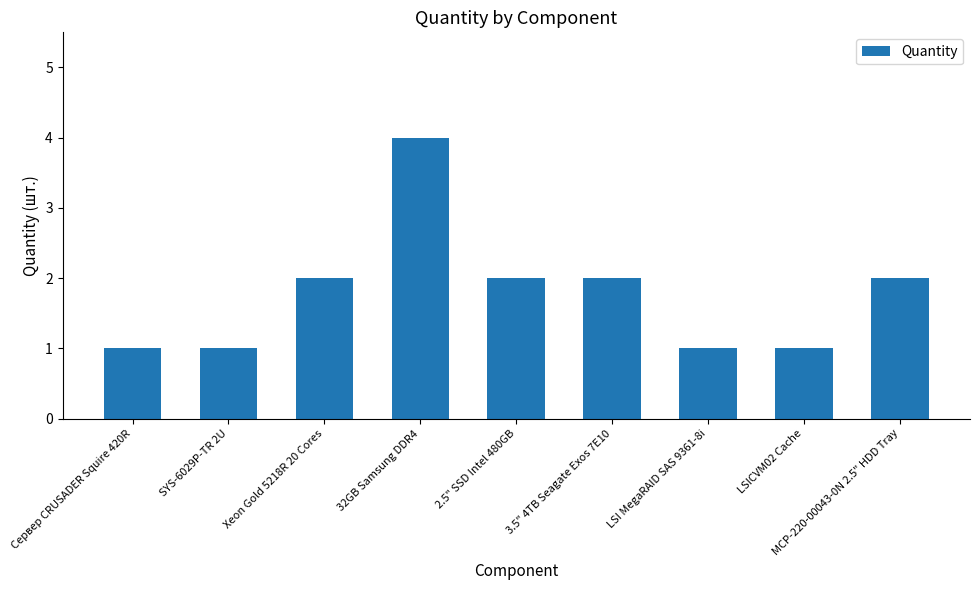

How many values are below 2?

4